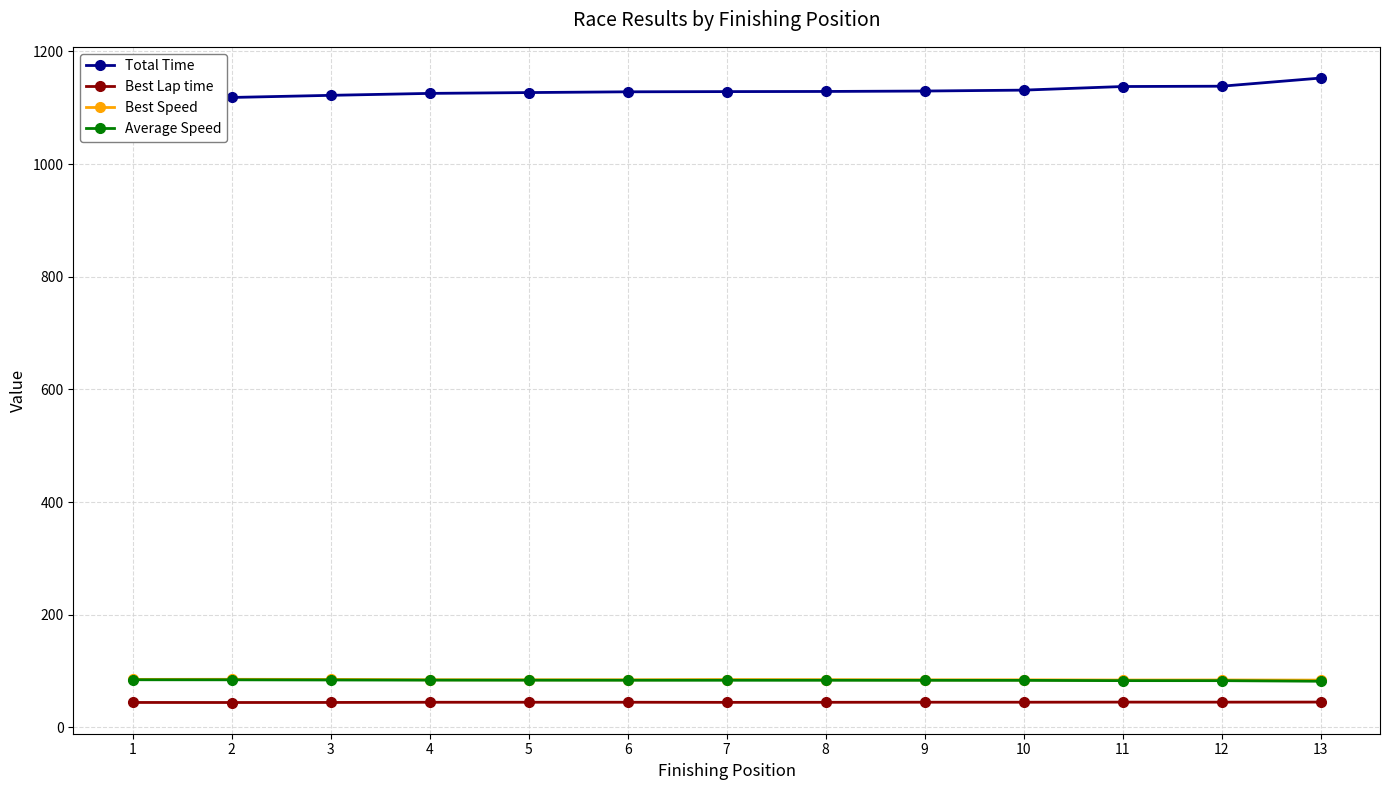

At which category is the sum across all series the highest?

13